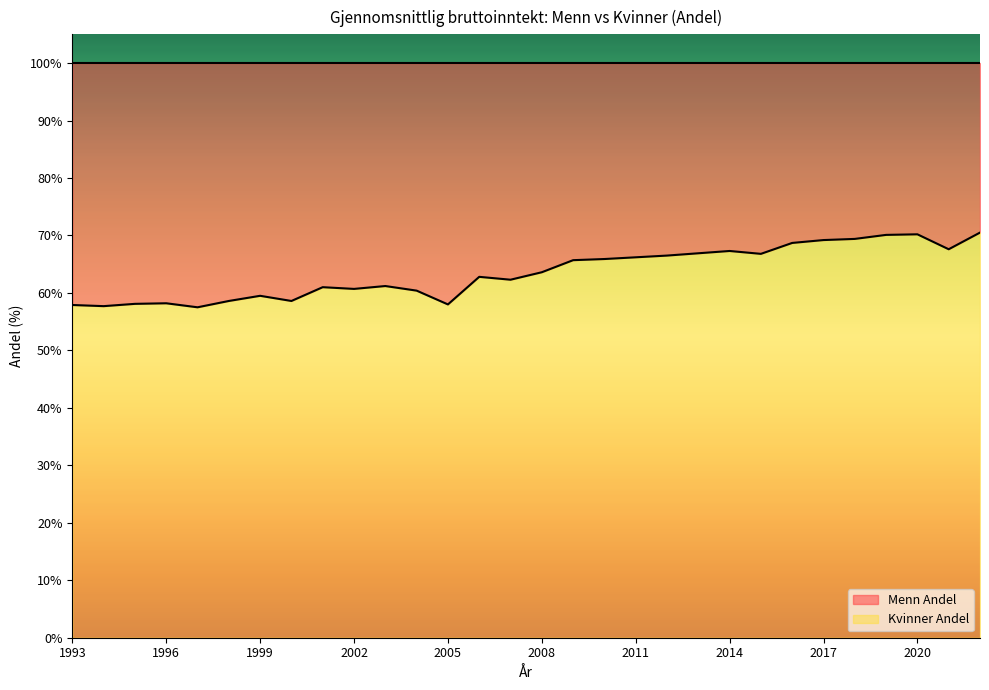

What is the sum of all values?

1907.1